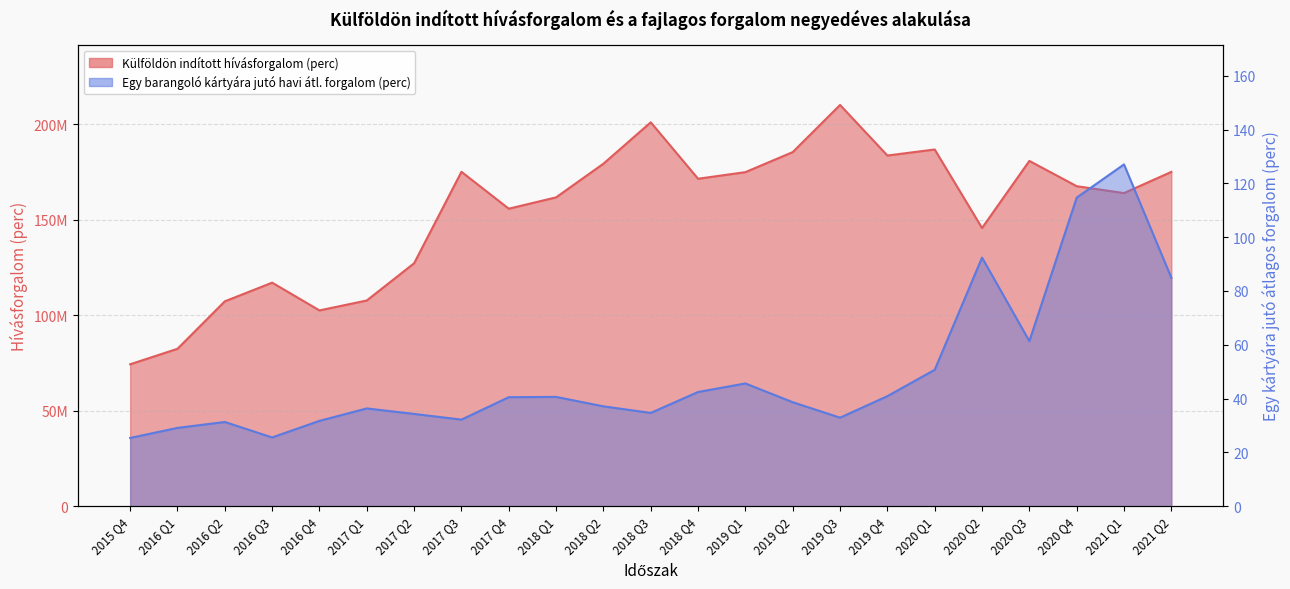

Where does the Egy barangoló kártyára jutó havi átlagos forgalom (perc) series first go above 38?

2017 Q4